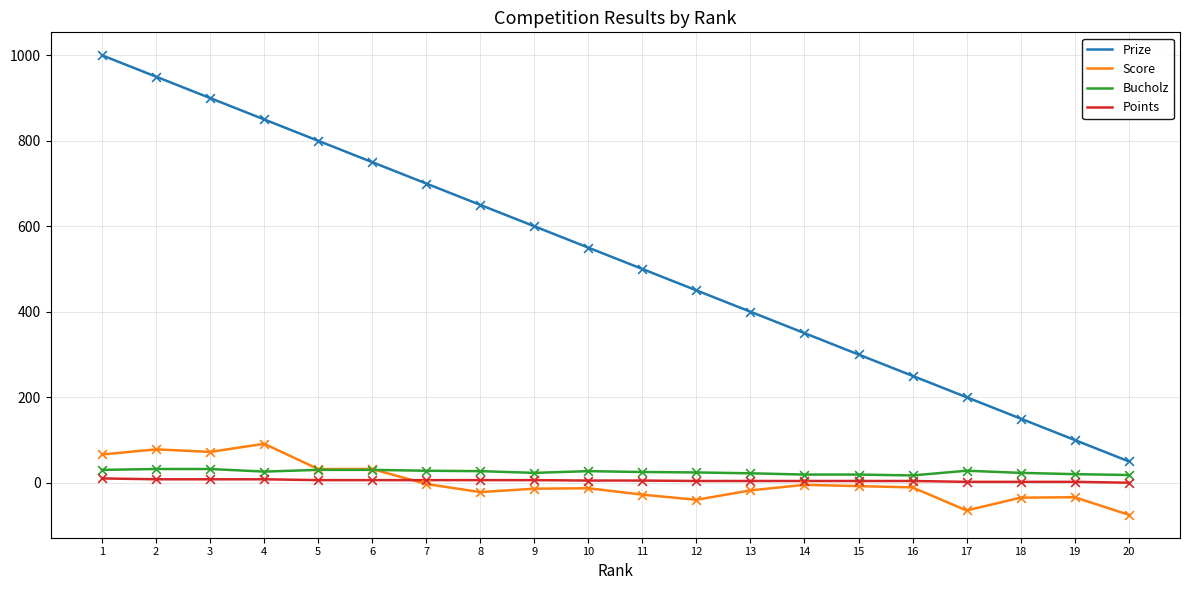

At how many categories does at least one series exceed 117?

18